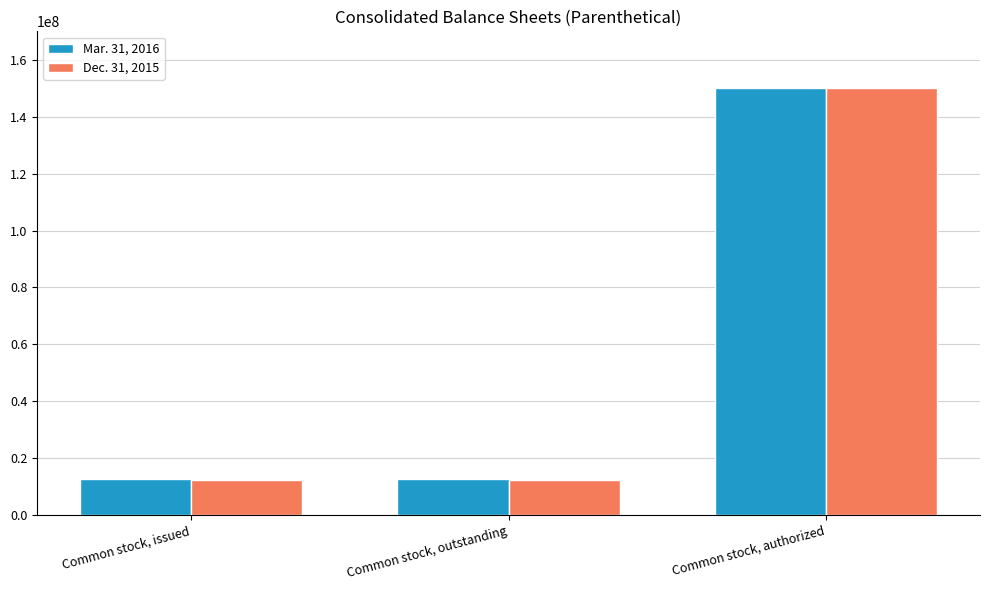

True or false: Dec. 31, 2015 has a value of 12448391 at Common stock, outstanding.

True